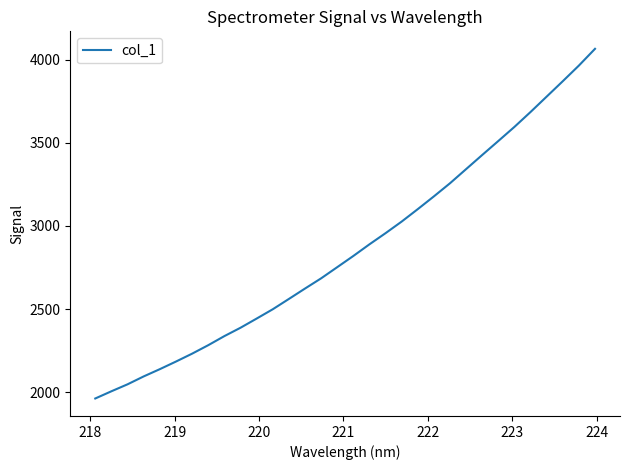

What is the maximum value shown in the chart?

4065.6